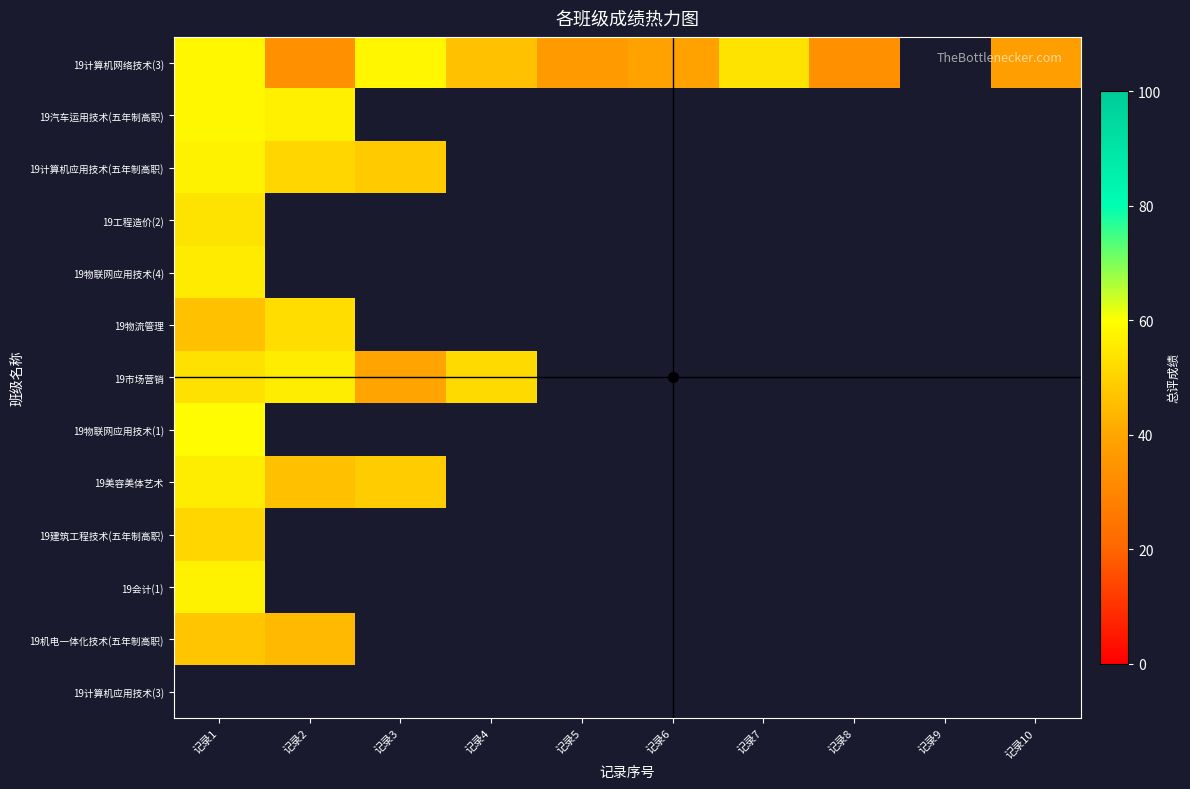

At which label is 19物联网应用技术(4) closest to 55?

记录1